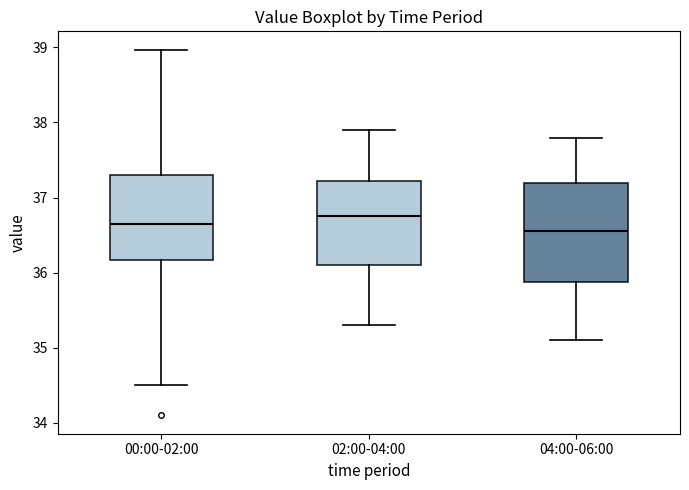

Which box is the tallest, from its lower edge to its upper edge?

04:00-06:00